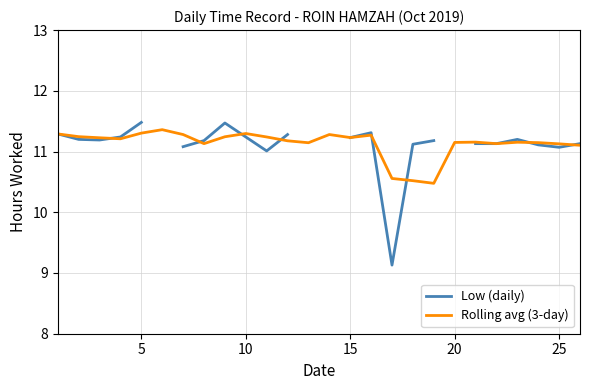

True or false: Rolling avg (3-day) has a value of 2.8 at 10.

False